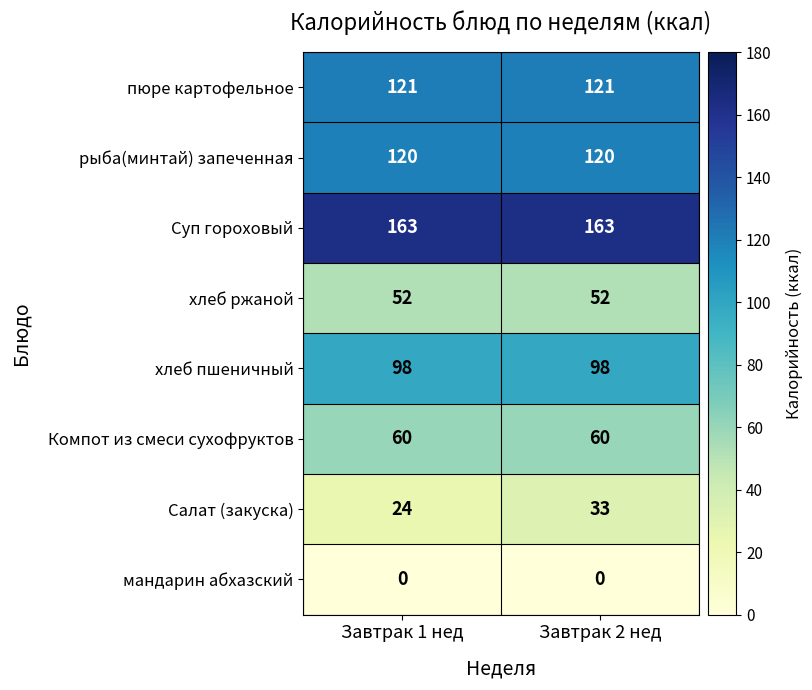

Is it true that рыба(минтай) запеченная equals 186 at Завтрак 1 нед?

False